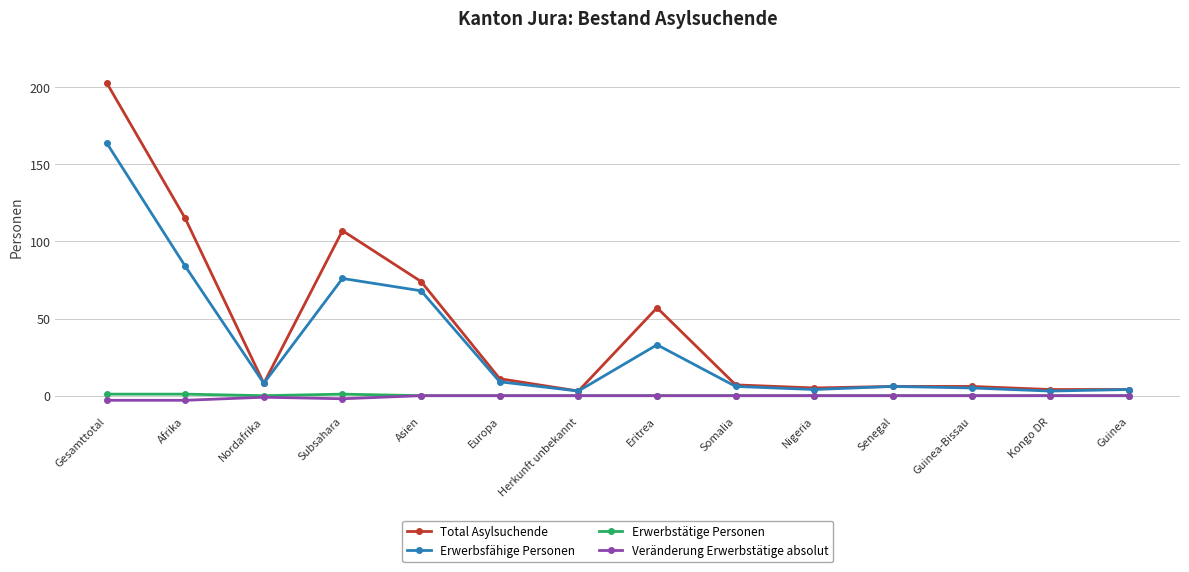

Which series has the largest range (max minus min)?

Total Asylsuchende